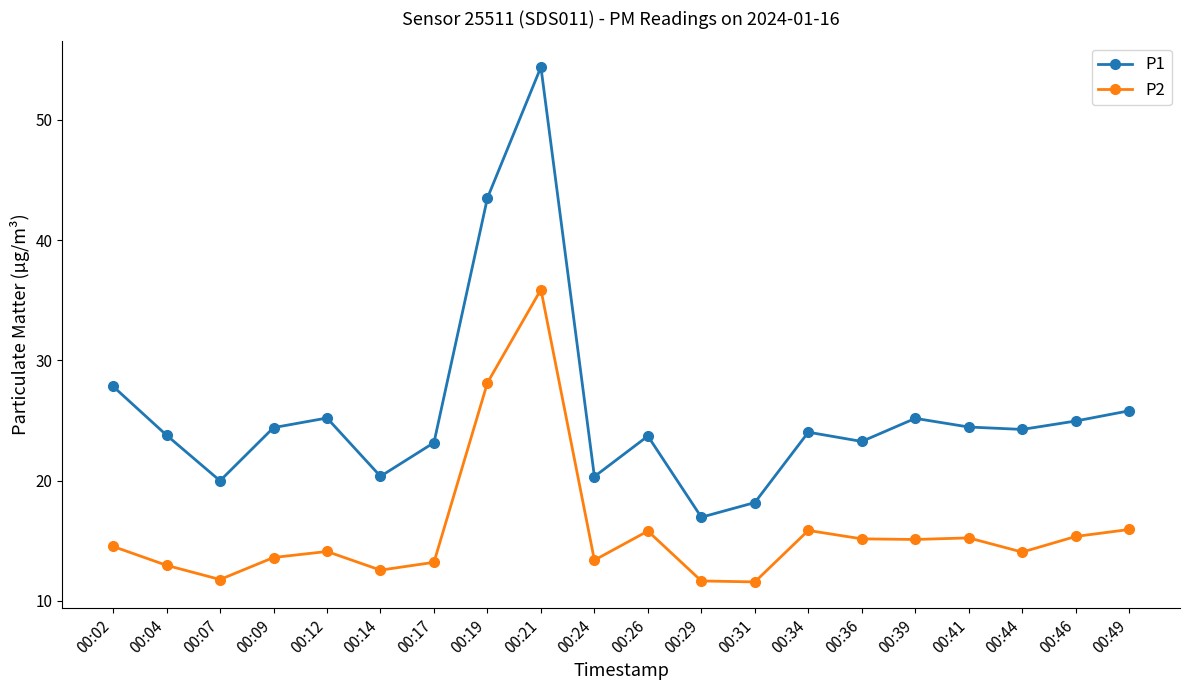

What are all the series names shown in the legend?

P1, P2